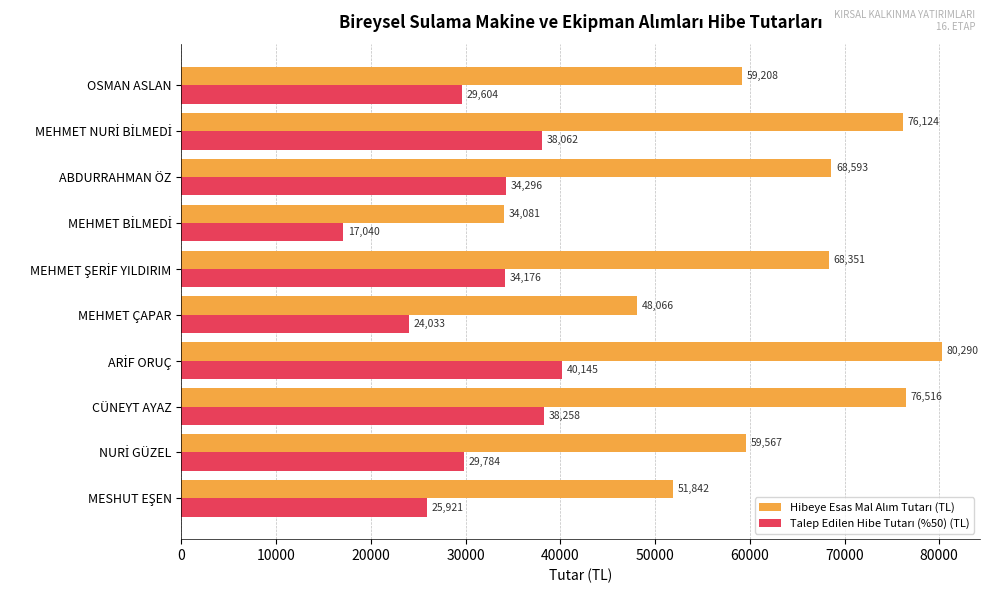

How many categories are shown in the chart?

10